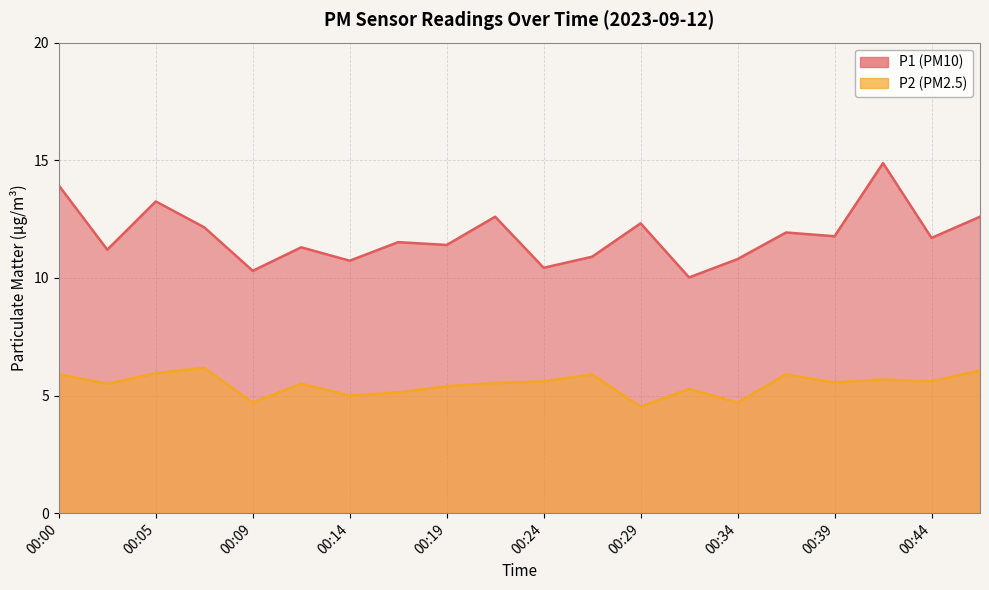

What is the spread (max minus min) of values at 00:02?

5.7